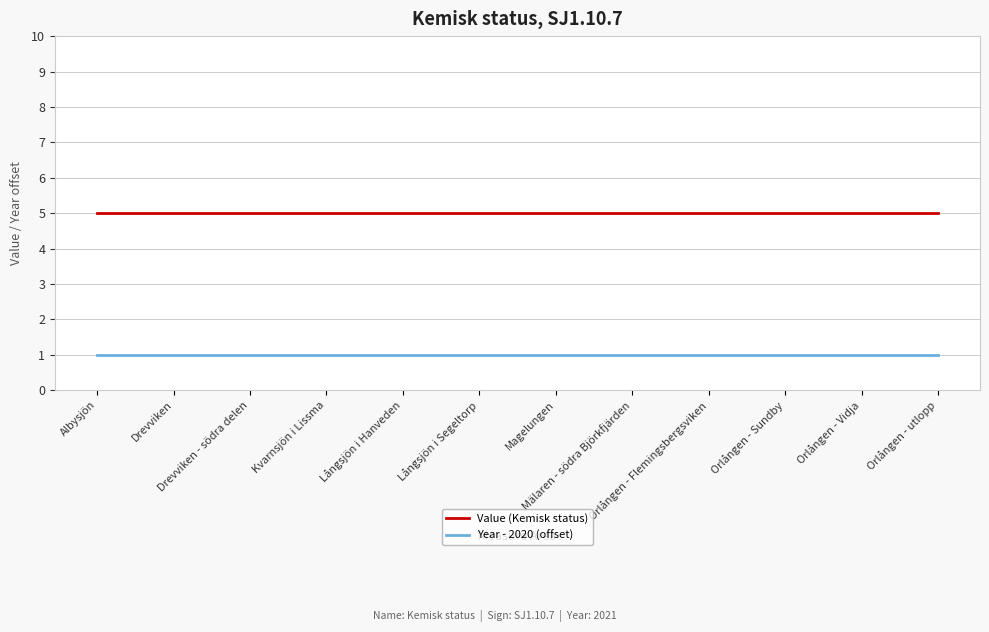

What are all the series names shown in the legend?

Value (Kemisk status), Year - 2020 (offset)